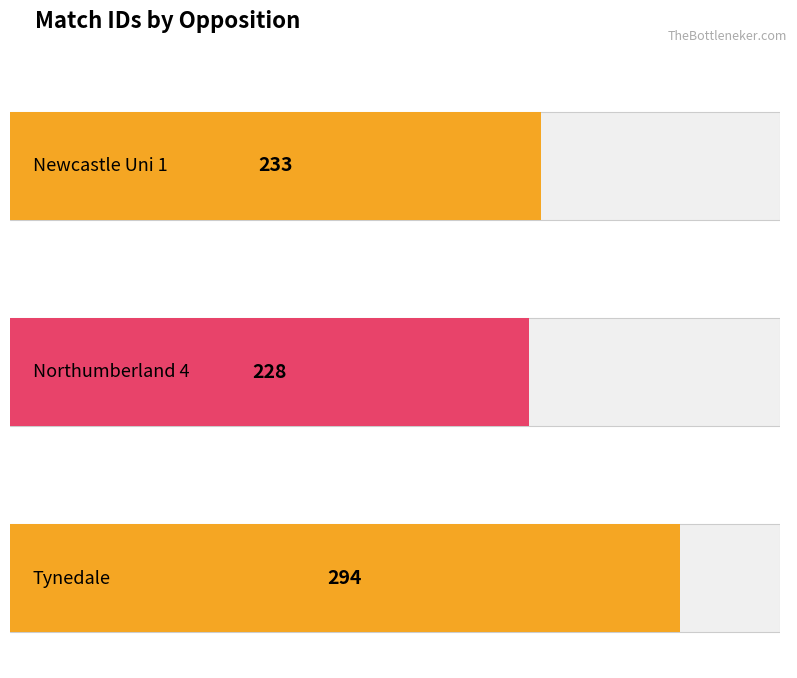

What is the label of the 2nd bar from the right?

Northumberland 4